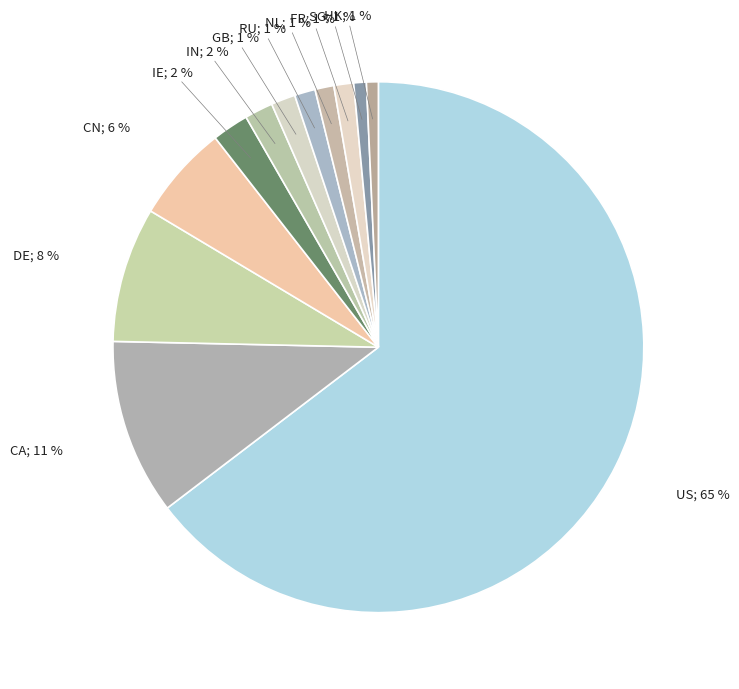

Count the number of slices in the pie.

12